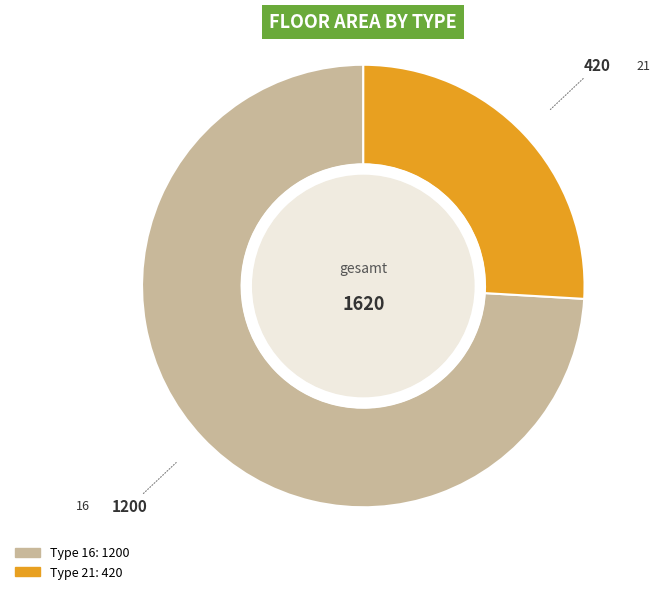

Does any single category account for the majority?

Yes